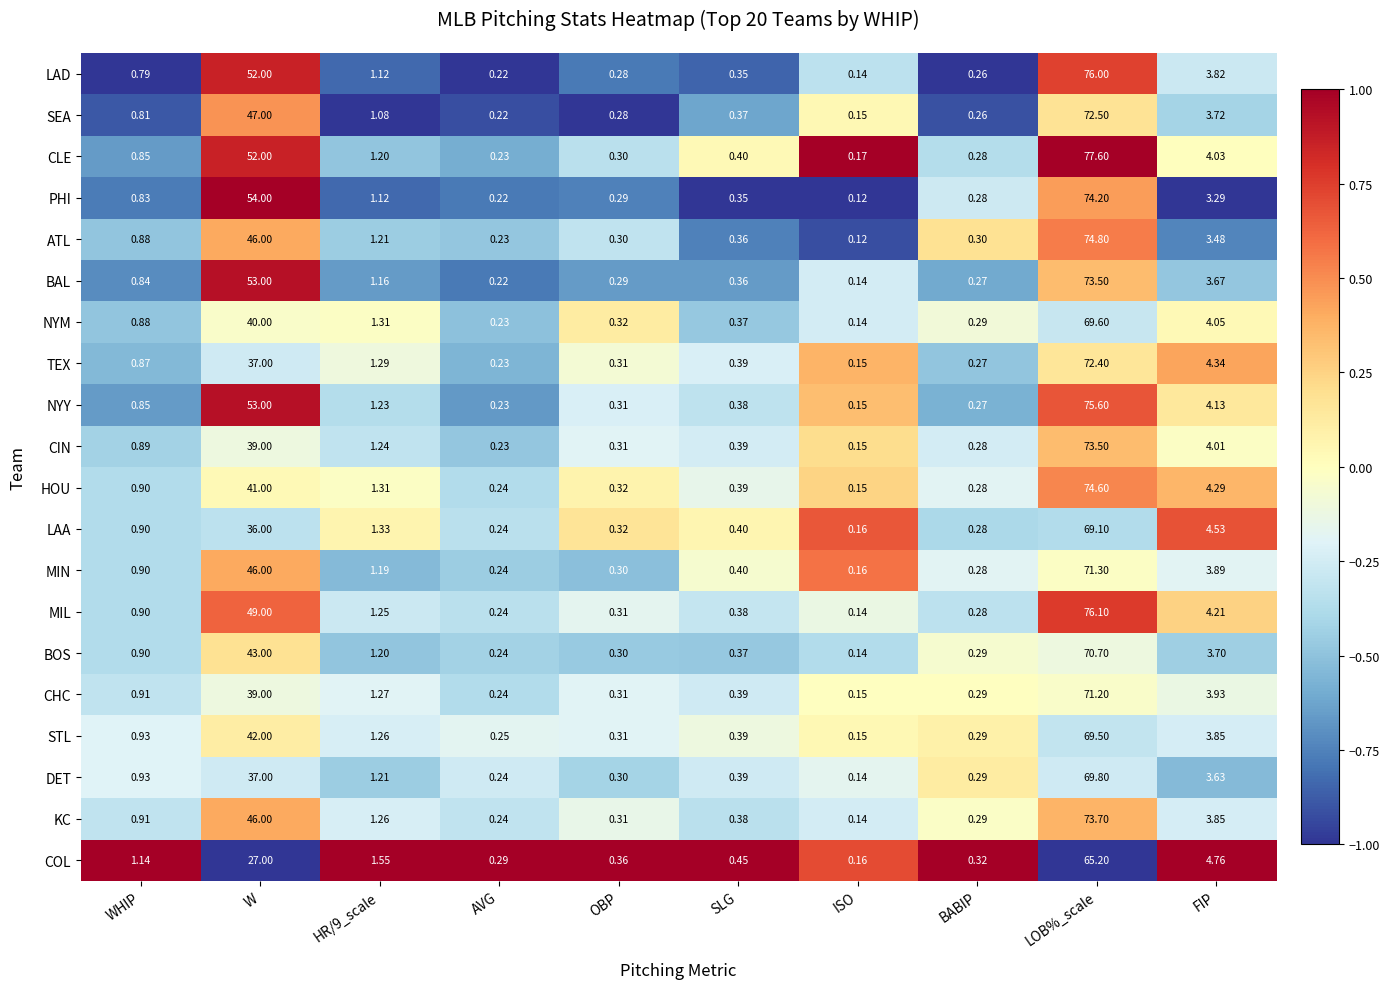

Is the value of LAA at WHIP greater than the value of CIN at W?

No